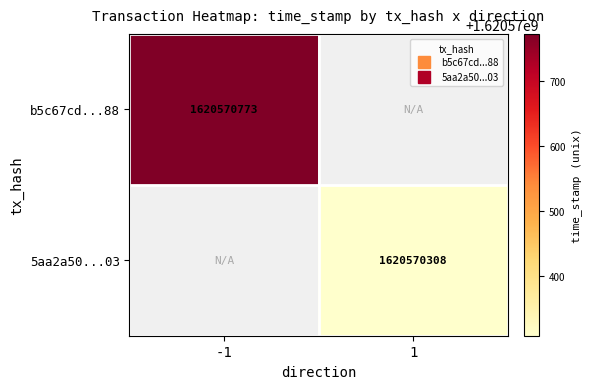

Which series has the largest total across all categories?

b5c67cd335fa8eab16c941f3d37d66349359f88